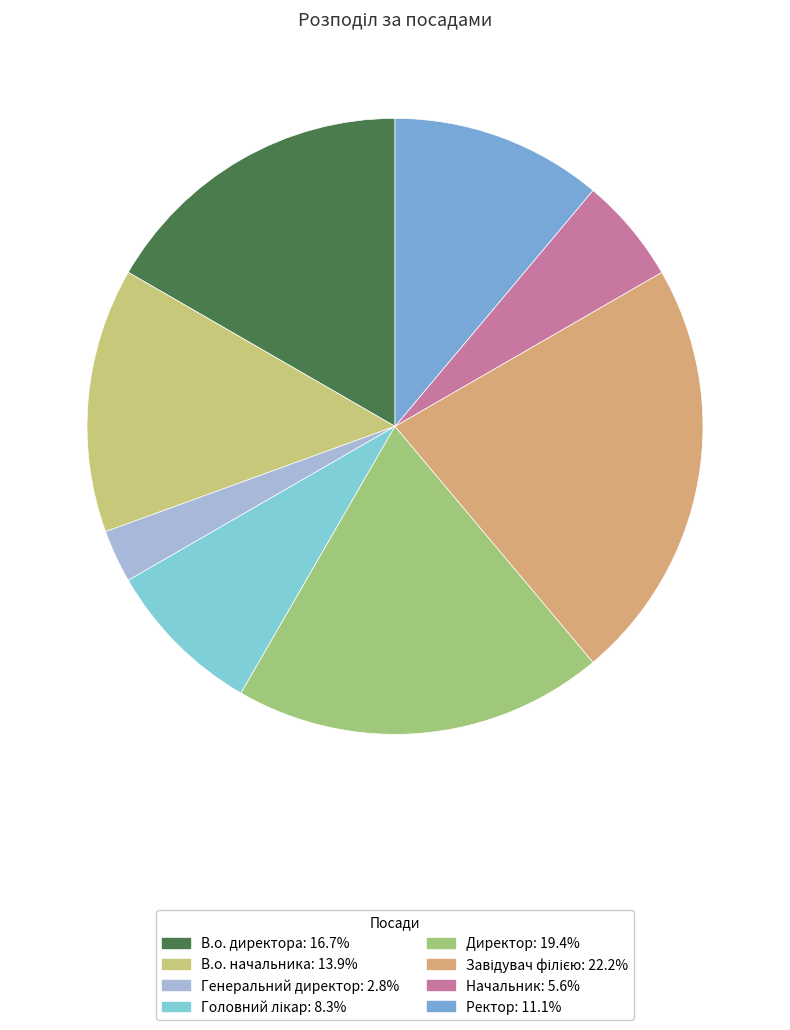

What percentage do Директор and Головний лікар together represent?

27.8%